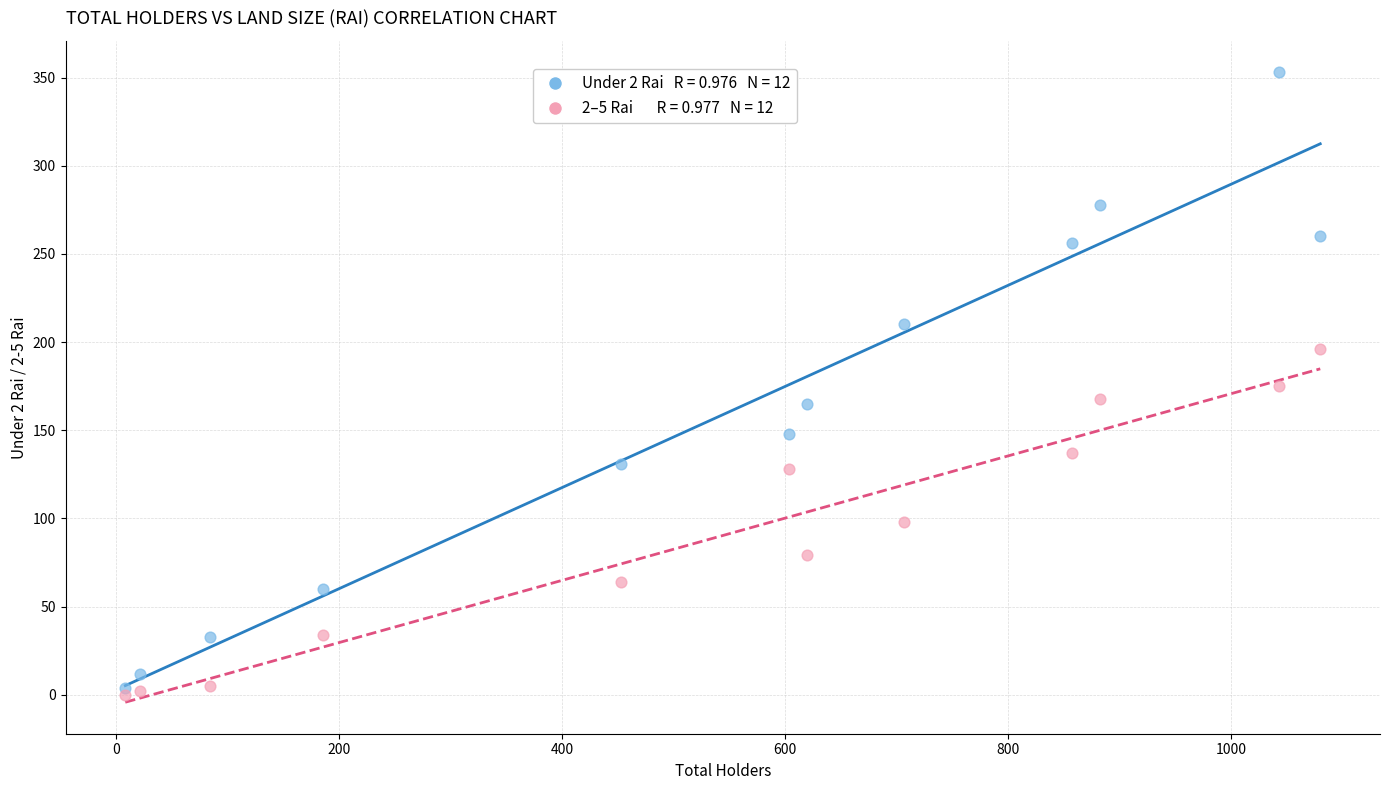

Across all data points, what is the range of X values (max minus min)?

1072